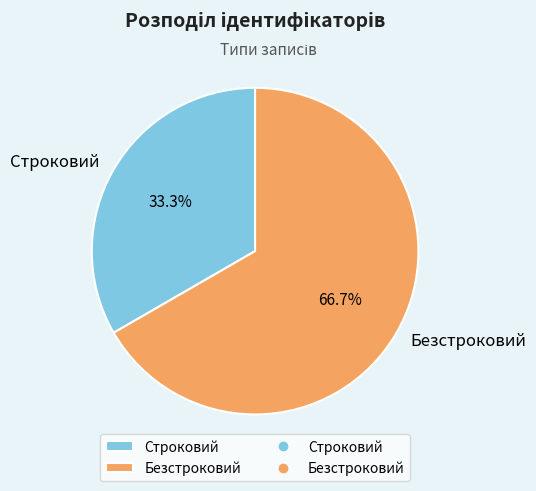

What is the ratio of the value at Строковий to the value at Безстроковий?

0.5